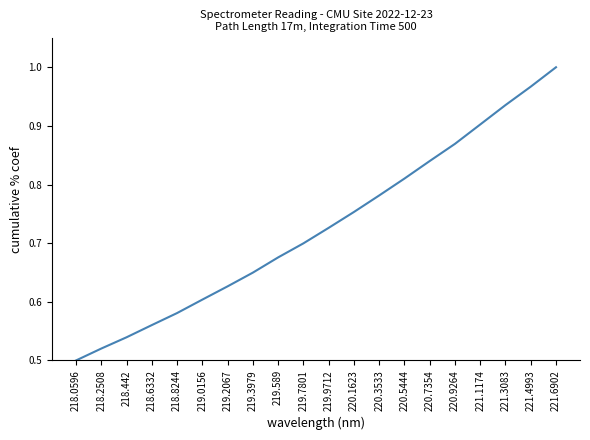

What is the change in value from 219.7801 to 221.4993?

+0.3